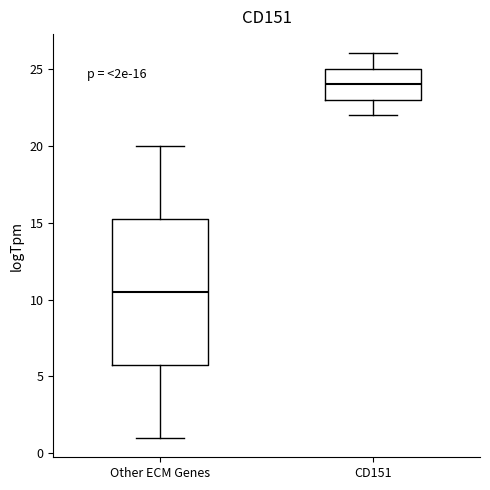

Comparing the boxes themselves (not the whiskers), which one is the tallest?

Other ECM Genes